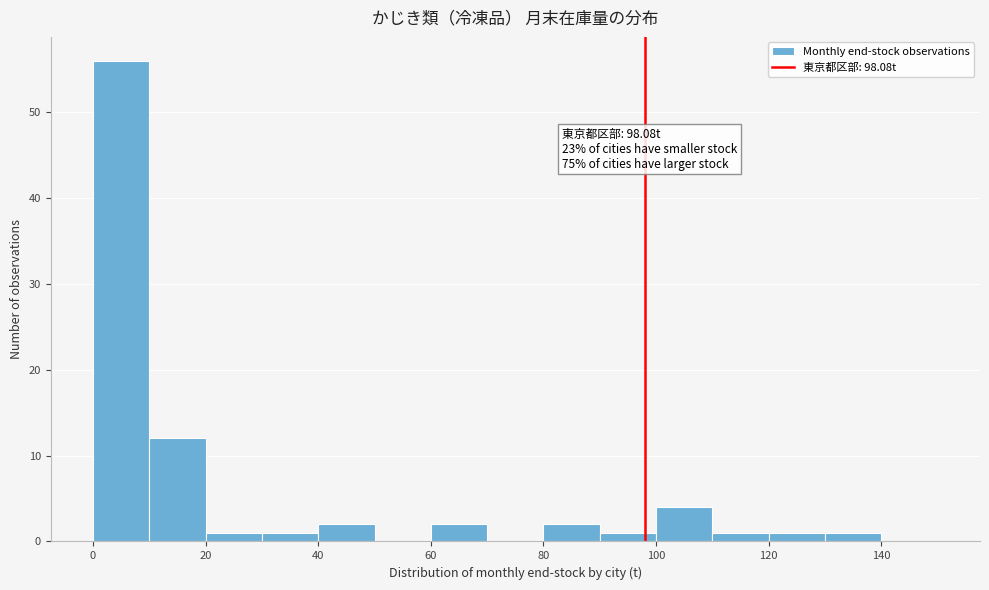

Over which range of the x-axis is the bar tallest?

0 to 10